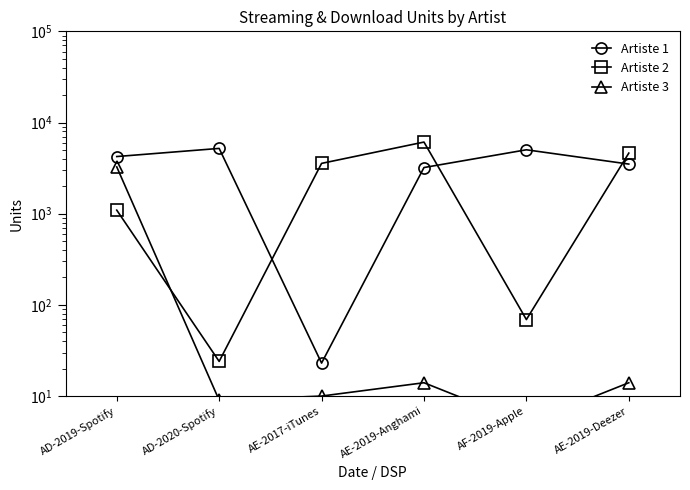

What is the approximate value of Artiste 3 at AE-2019-Anghami?

14